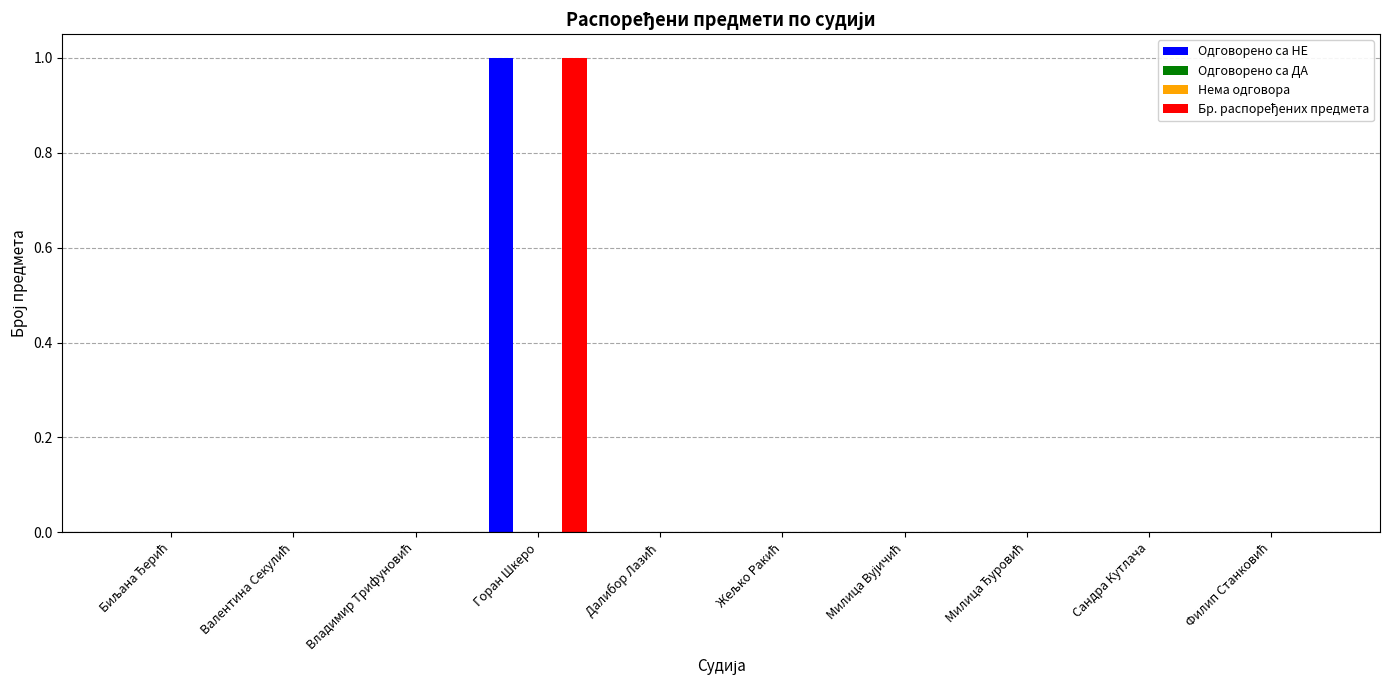

How many categories are shown in the chart?

10